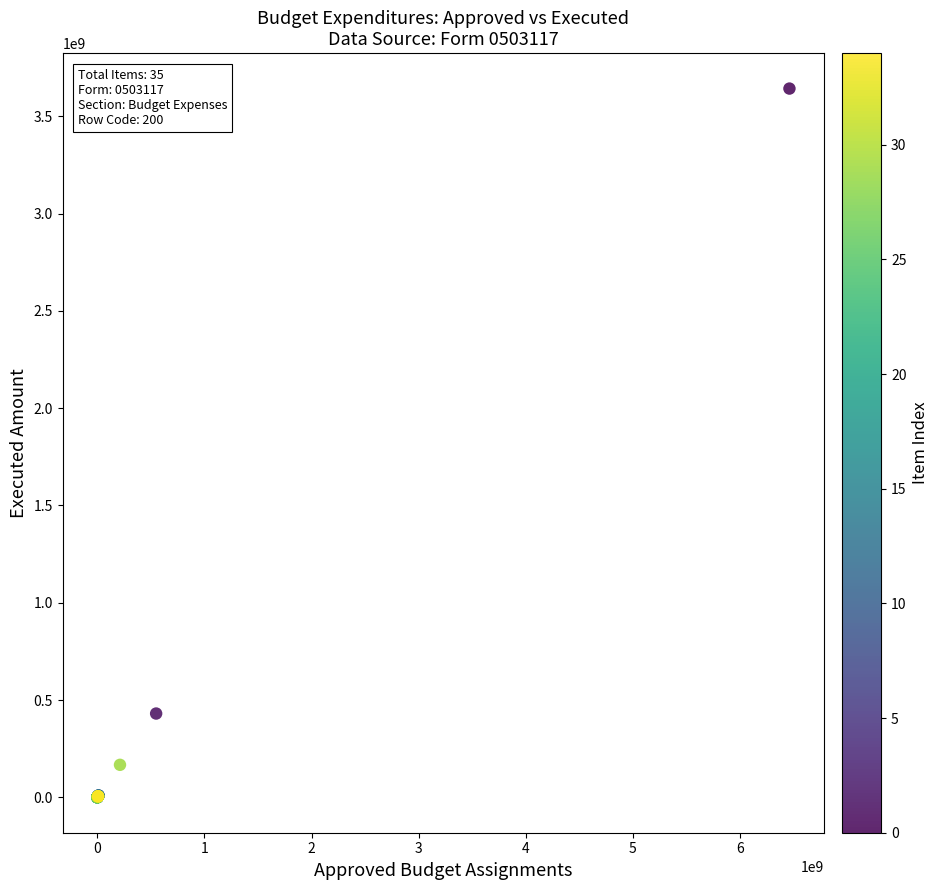

What Y value in the scatter plot is closest to 1821426303?

430526009.1